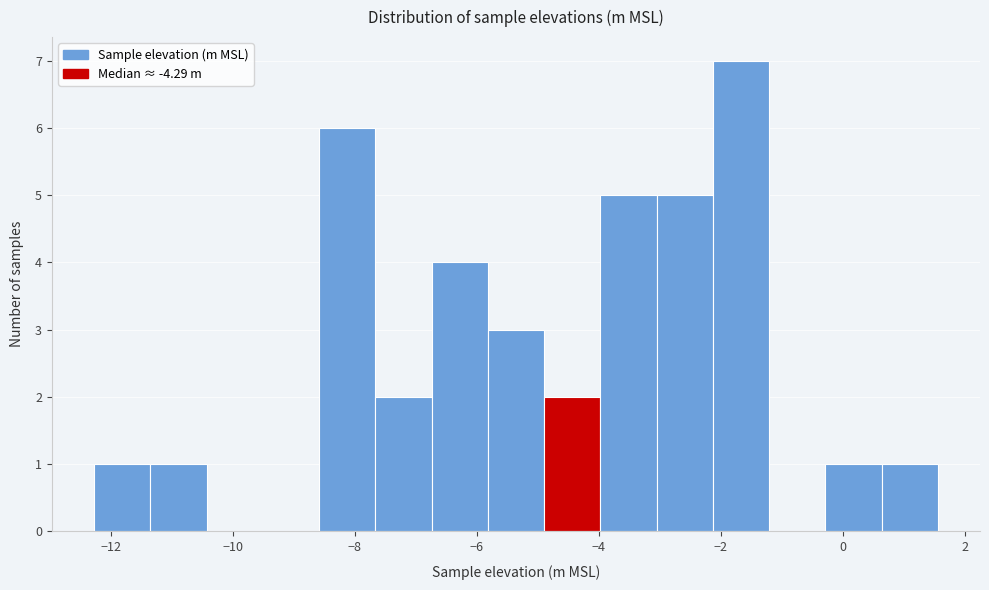

What is the height of the bar covering -7.6 to -6.8 on the x-axis? Neither the bar edges nor the heights are printed on the chart, so give them approximately, as read against the axes.

2